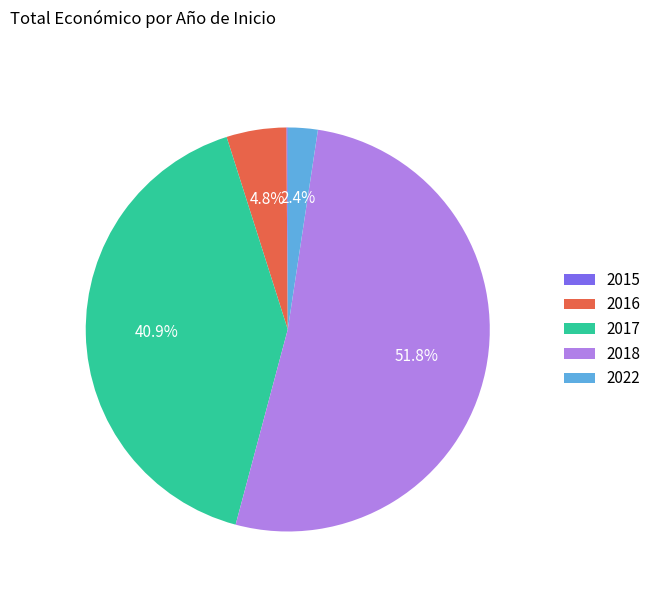

Does any single category account for the majority?

Yes